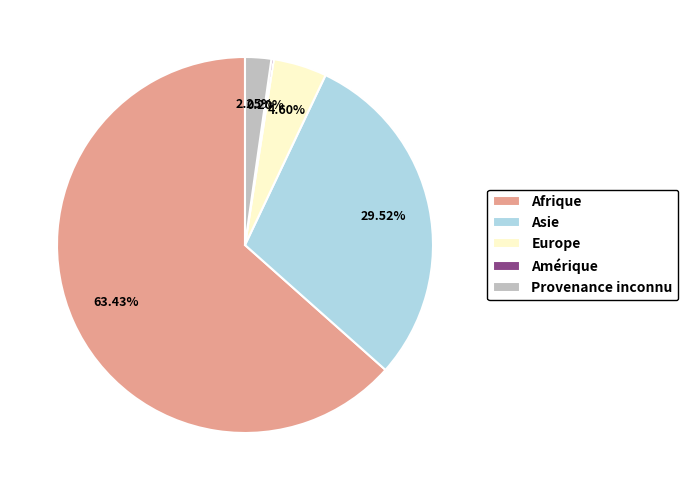

Between Asie and Afrique, which is larger?

Afrique